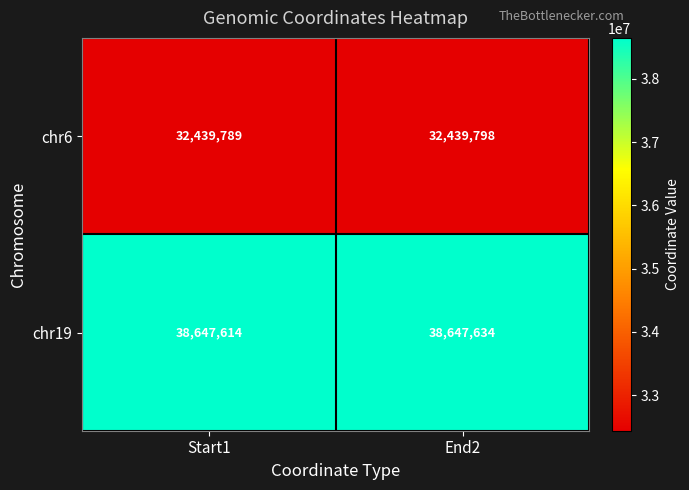

Is it true that chr19 equals 38647614 at Start1?

True